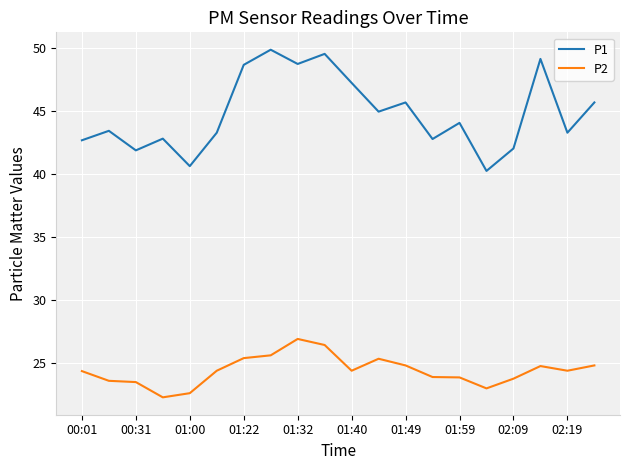

Is this an area chart (filled region under the line)?

No